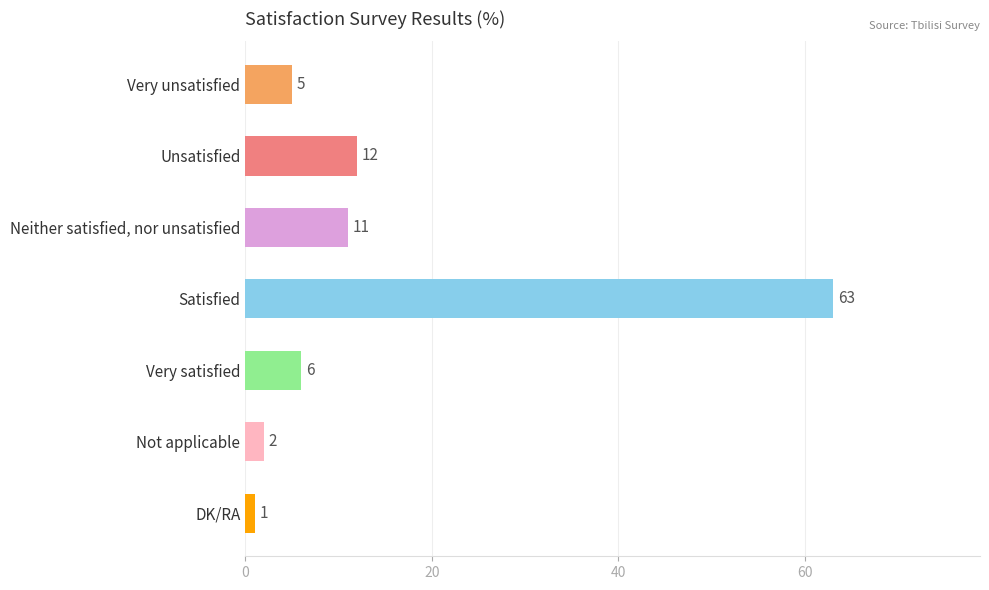

What is the value of the 7th bar from the top?

1